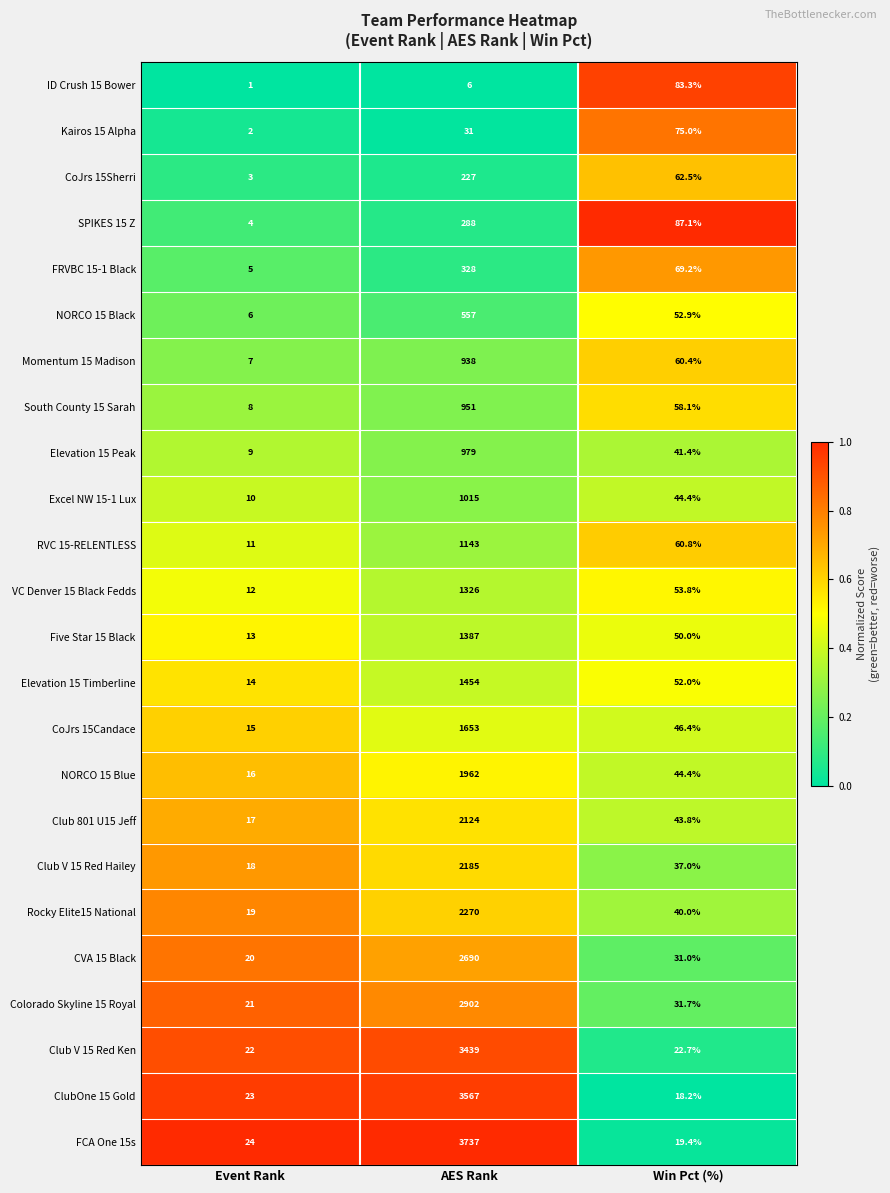

The Club 801 U15 Jeff series shows 17.0 at Event Rank. True or false?

True